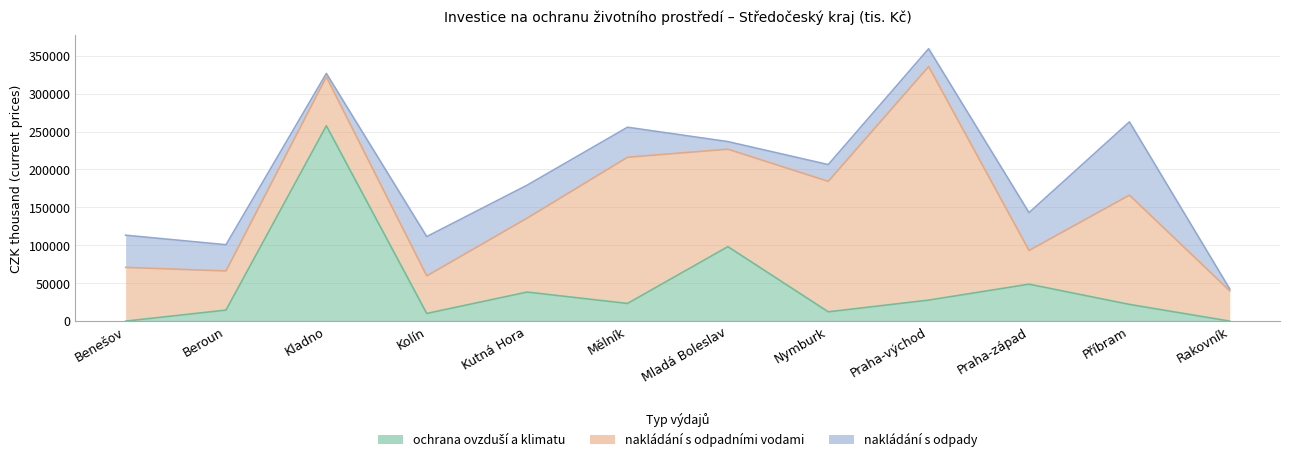

What is the sum of all nakládání s odpadními vodami values?

1363982